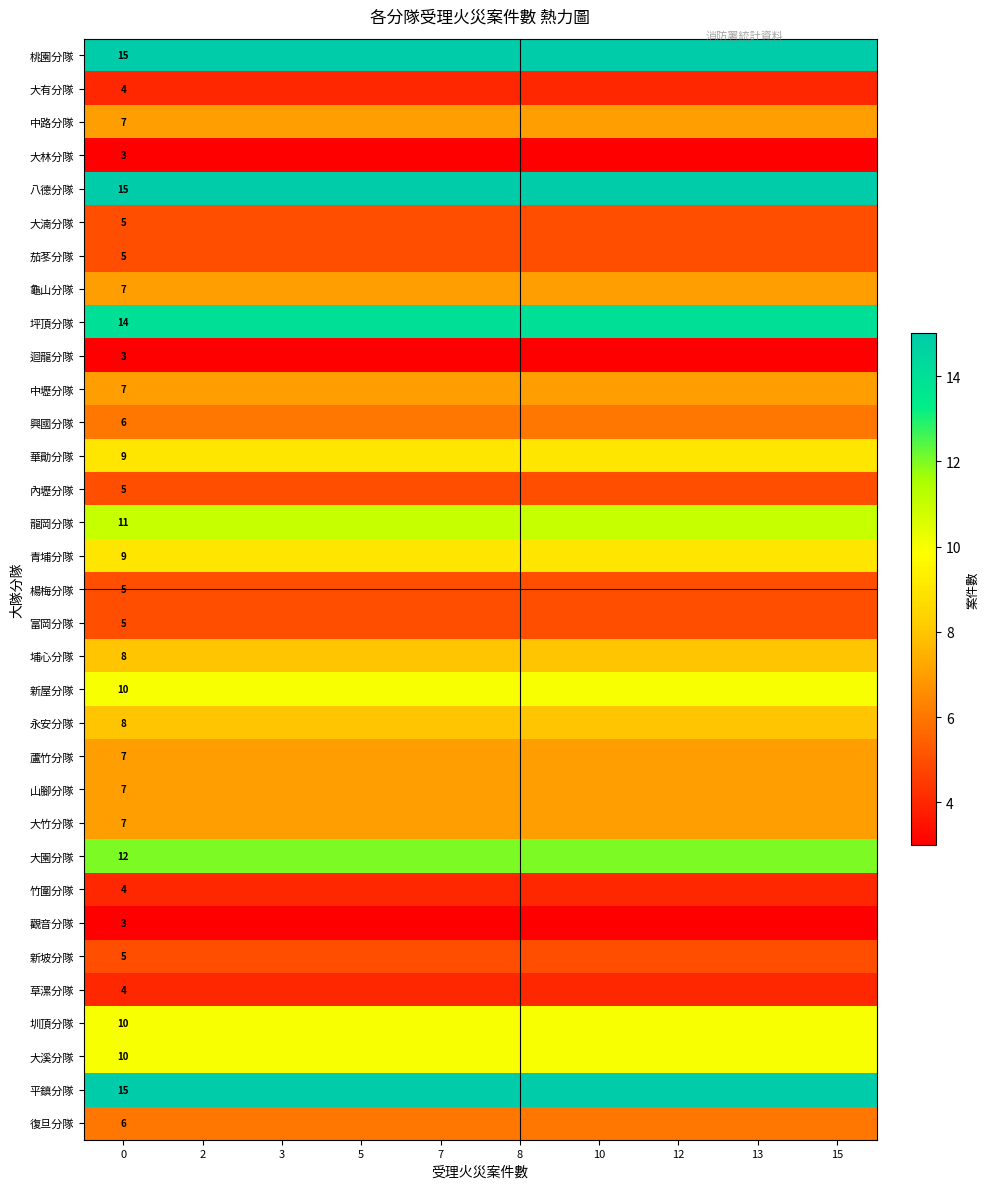

The value of 桃園分隊 at 0 is 15. True or false?

True